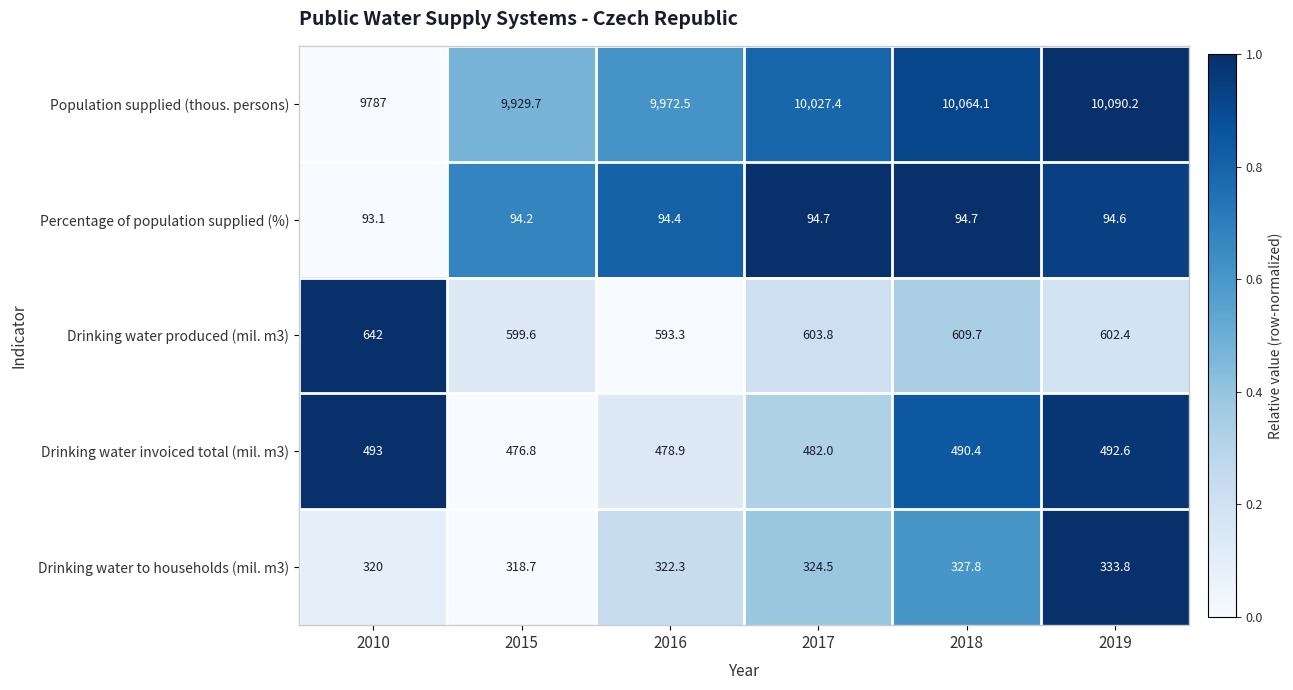

What is the difference between the highest and lowest values at 2016?

9878.1